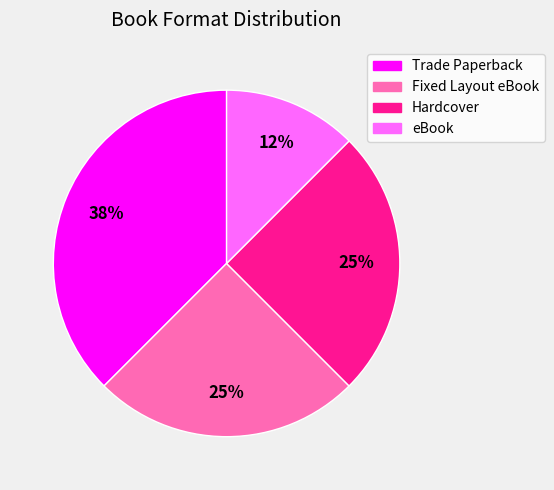

Does Fixed Layout eBook account for over 50% of the chart?

No